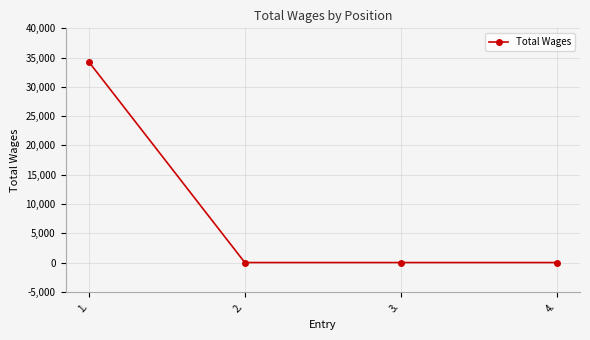

What is the label of the 4th point from the right?

1.